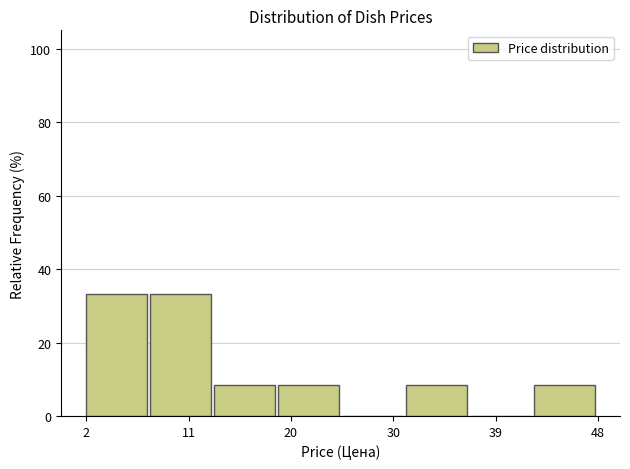

What is the height of the bar covering 14 to 19 on the x-axis? Neither the bar edges nor the heights are printed on the chart, so give them approximately, as read against the axes.

8